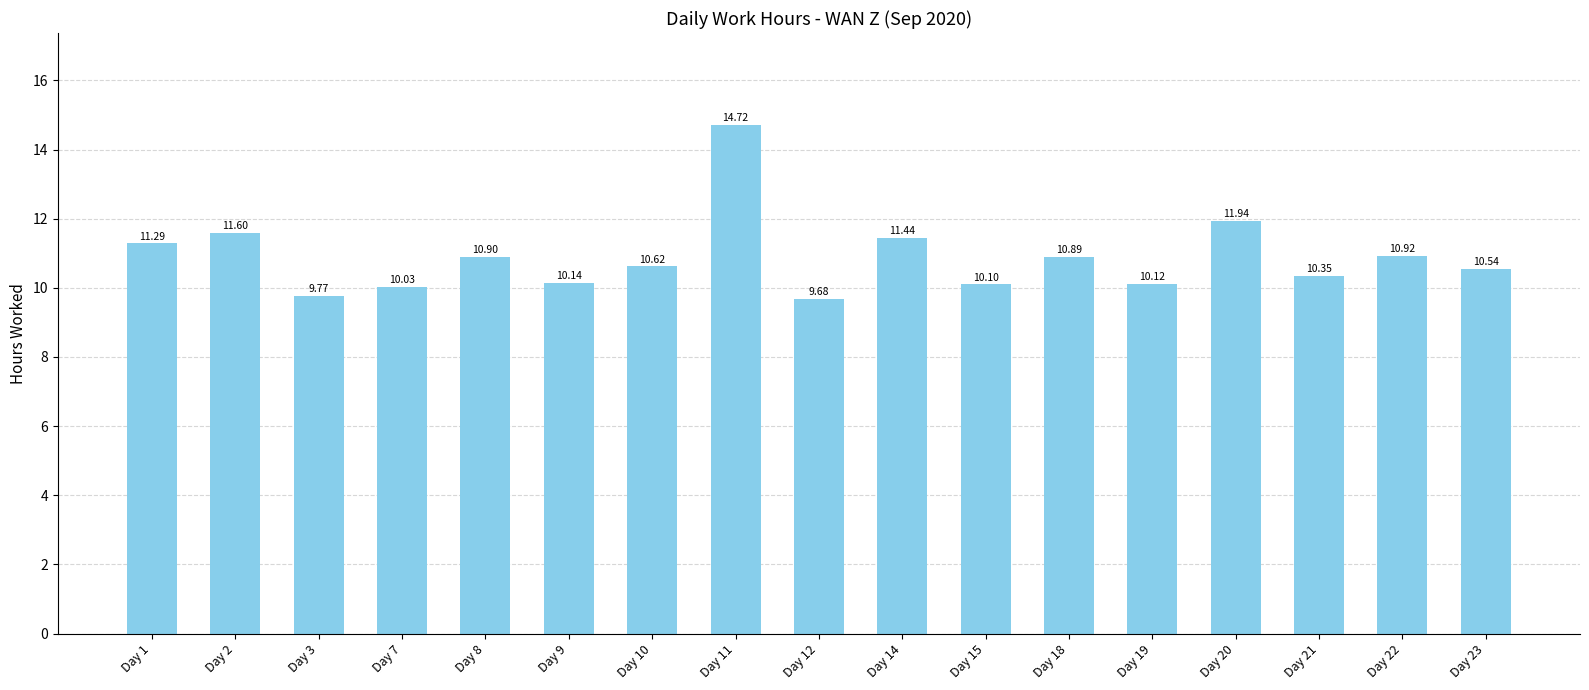

True or false: the data shows 16.0 at Day 3.

False